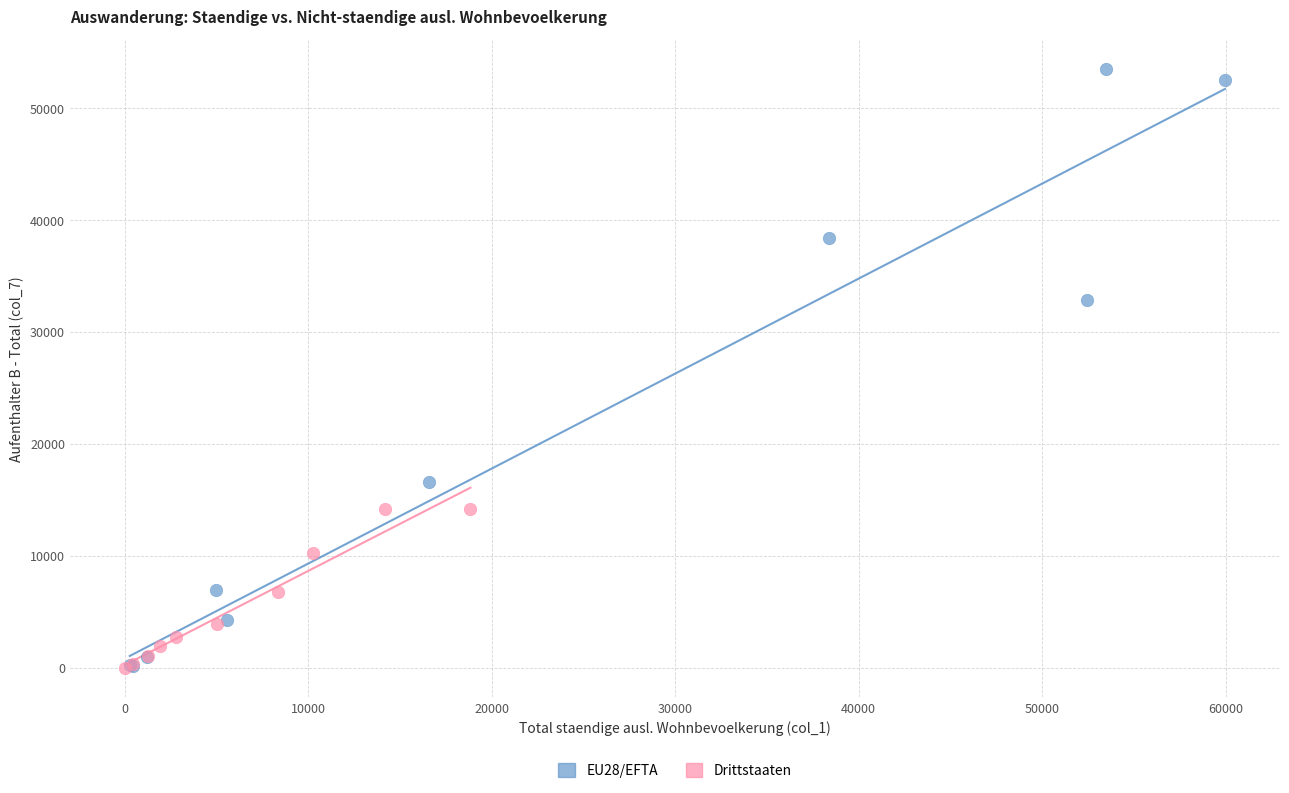

Which series has the widest spread of Y values?

EU28/EFTA